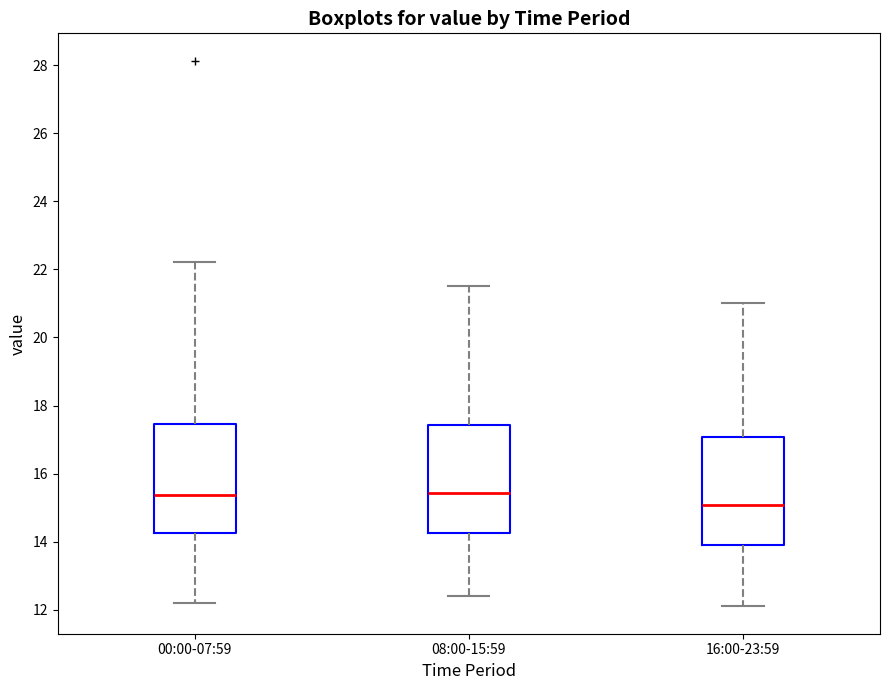

Reading left to right, transcribe this box plot: for each box, give where its median line is, the range the box spans, and where its two whiskers end, as read against the y-axis. The values are not printed on the chart, so give them approximately, as read against the axis.

00:00-07:59: median 15.4, box 14.2 to 17.4, whiskers 12.2 to 22.2
08:00-15:59: median 15.4, box 14.2 to 17.4, whiskers 12.4 to 21.6
16:00-23:59: median 15.0, box 14.0 to 17.0, whiskers 12.2 to 21.0